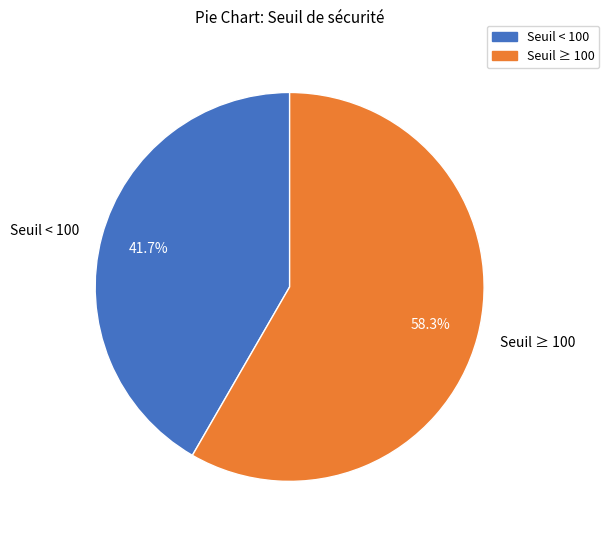

Is there any slice that represents more than half of the pie?

Yes